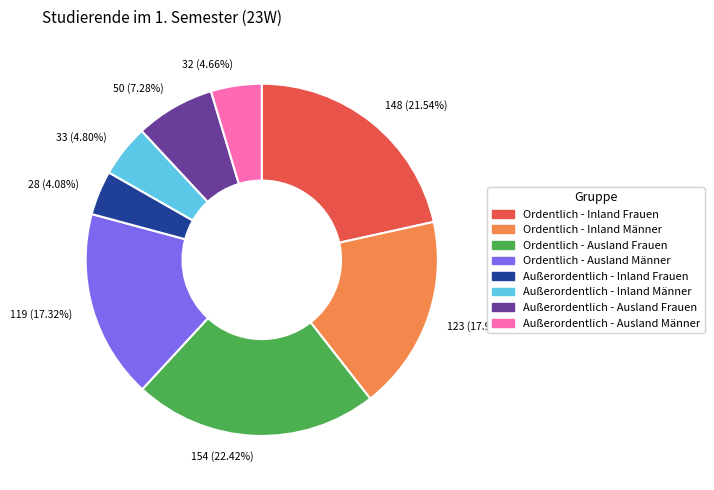

Which category has the biggest portion of the pie?

154 (22.42%)